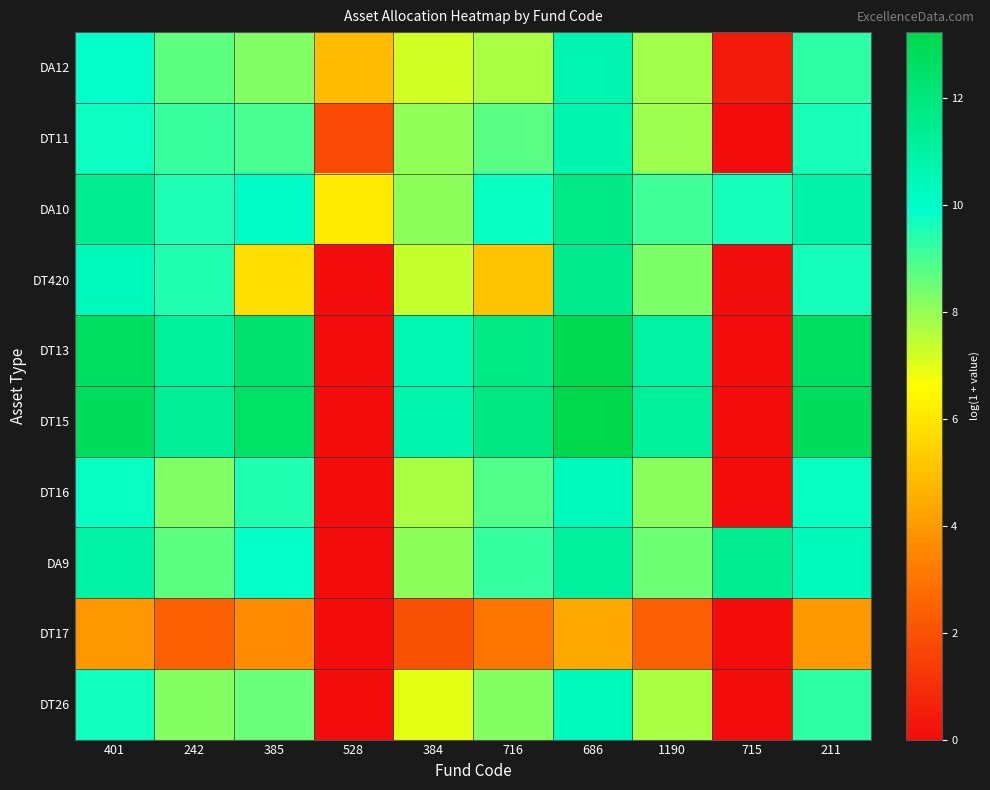

Reading left to right, extract all data points from this chart.

DA12: 401=9.9	242=8.7	385=8.3	528=4.9	384=7.2	716=7.7	686=10.6	1190=7.8	715=0.4	211=9.3
DT11: 401=9.8	242=9.2	385=8.9	528=1.8	384=8.0	716=8.8	686=10.7	1190=7.9	715=0.0	211=9.6
DA10: 401=11.4	242=9.5	385=10.0	528=6.1	384=8.1	716=9.8	686=11.7	1190=9.1	715=9.6	211=10.9
DT420: 401=10.3	242=9.5	385=5.7	528=0.0	384=7.3	716=5.1	686=11.5	1190=8.3	715=0.1	211=9.6
DT13: 401=12.7	242=11.1	385=12.3	528=0.0	384=10.6	716=11.7	686=13.1	1190=11.0	715=0.0	211=12.6
DT15: 401=12.8	242=11.2	385=12.5	528=0.0	384=10.7	716=11.8	686=13.2	1190=11.1	715=0.0	211=12.8
DT16: 401=9.8	242=8.2	385=9.5	528=0.0	384=7.7	716=8.8	686=10.2	1190=8.2	715=0.0	211=9.8
DA9: 401=10.9	242=8.7	385=9.9	528=0.0	384=8.1	716=9.2	686=11.1	1190=8.5	715=11.4	211=10.3
DT17: 401=4.0	242=2.5	385=3.6	528=0.0	384=2.0	716=3.0	686=4.4	1190=2.4	715=0.0	211=3.9
DT26: 401=9.7	242=8.2	385=8.5	528=0.0	384=7.0	716=8.2	686=10.3	1190=7.7	715=0.0	211=9.3